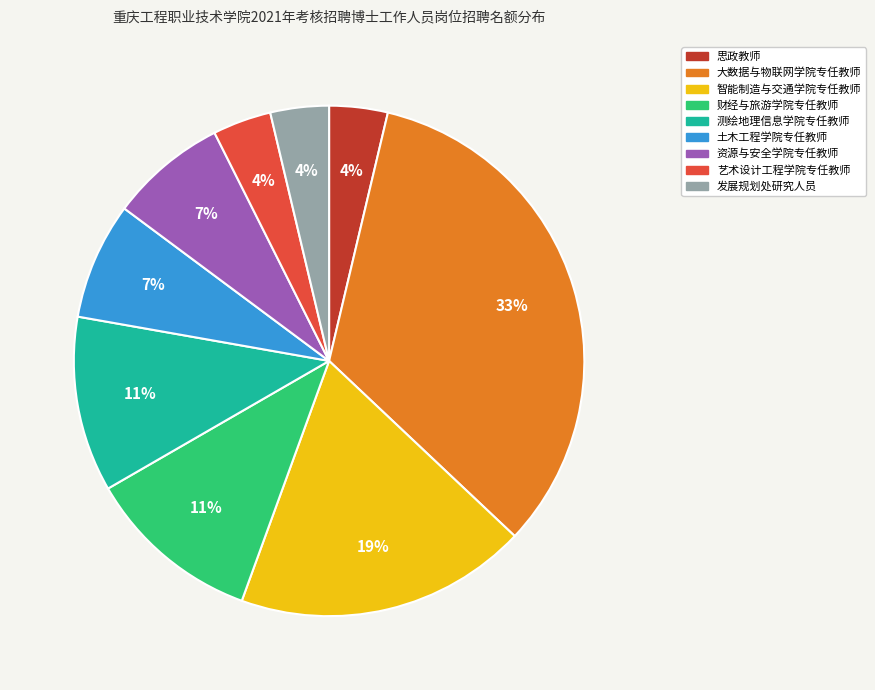

How many segments does this pie chart have?

9